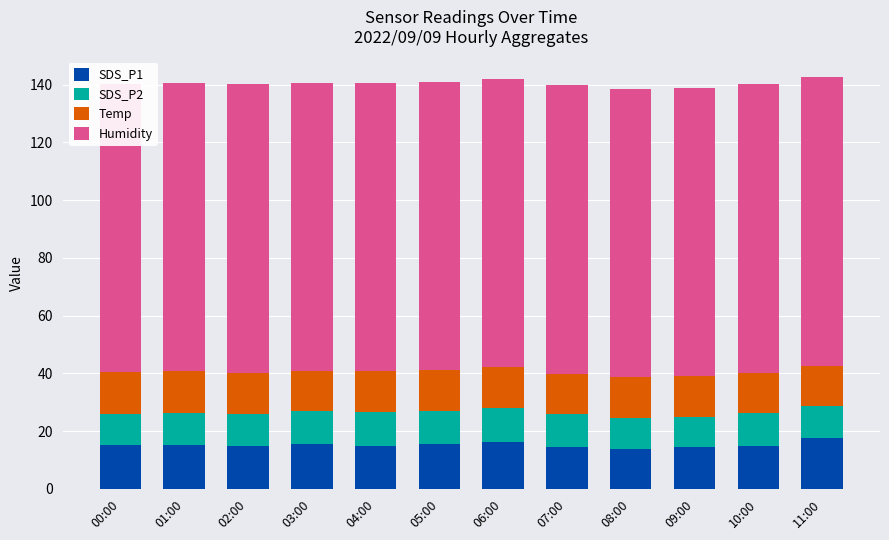

What are all the series names shown in the legend?

SDS_P1, SDS_P2, Temp, Humidity